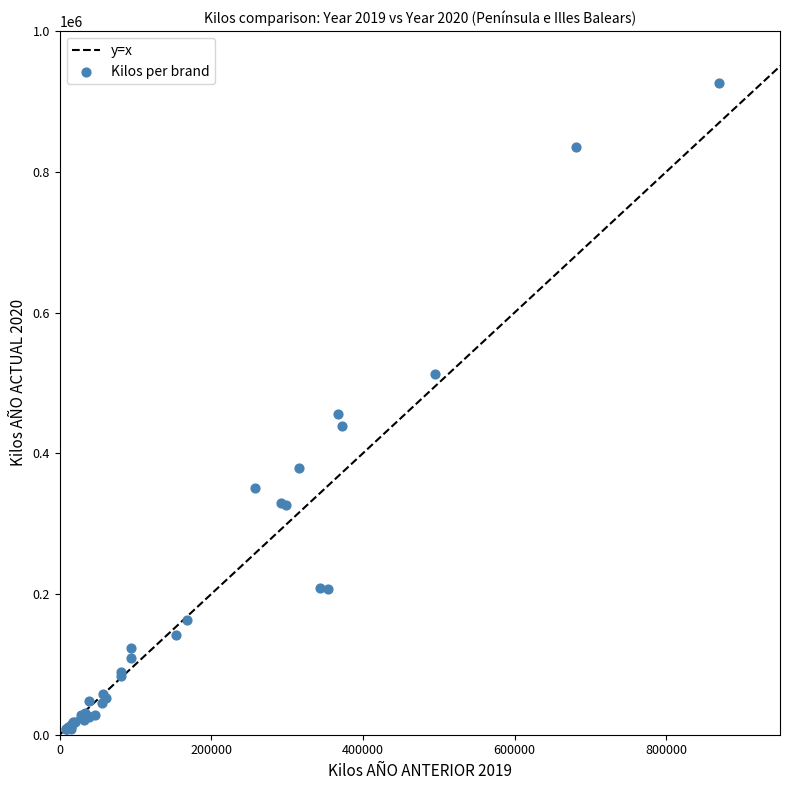

What Y value in the scatter plot is closest to 467301?

456361.6